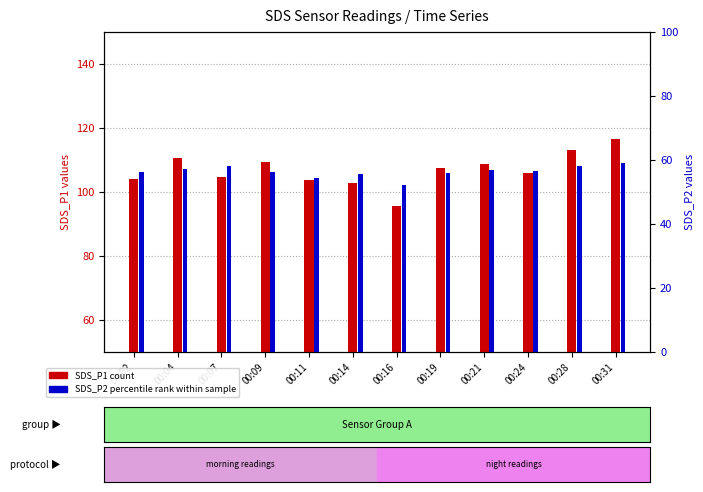

What is the difference between the second highest and minimum values in the SDS_P1 (count) series?

17.6